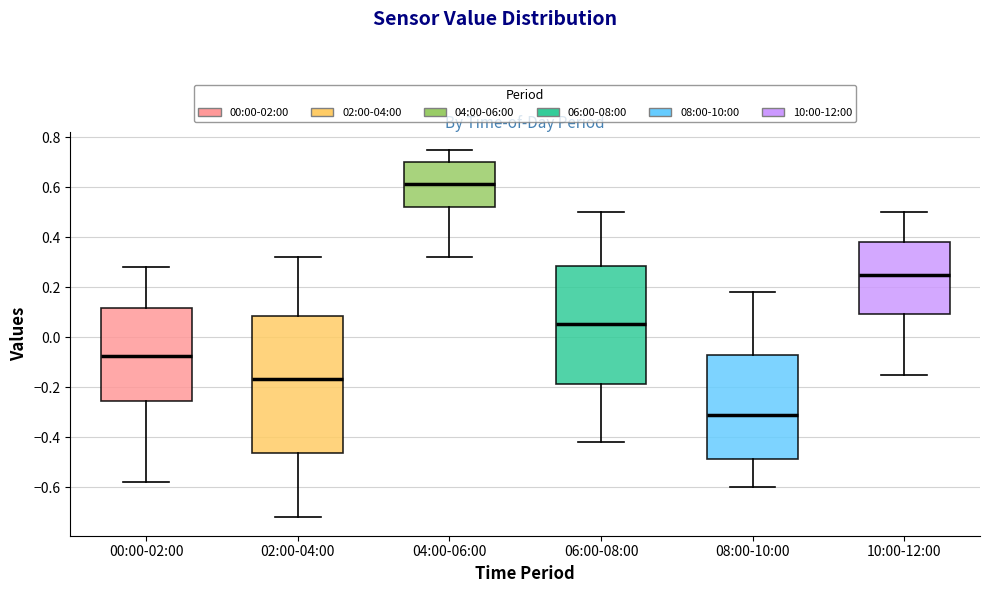

Comparing the boxes themselves (not the whiskers), which one is the tallest?

02:00-04:00